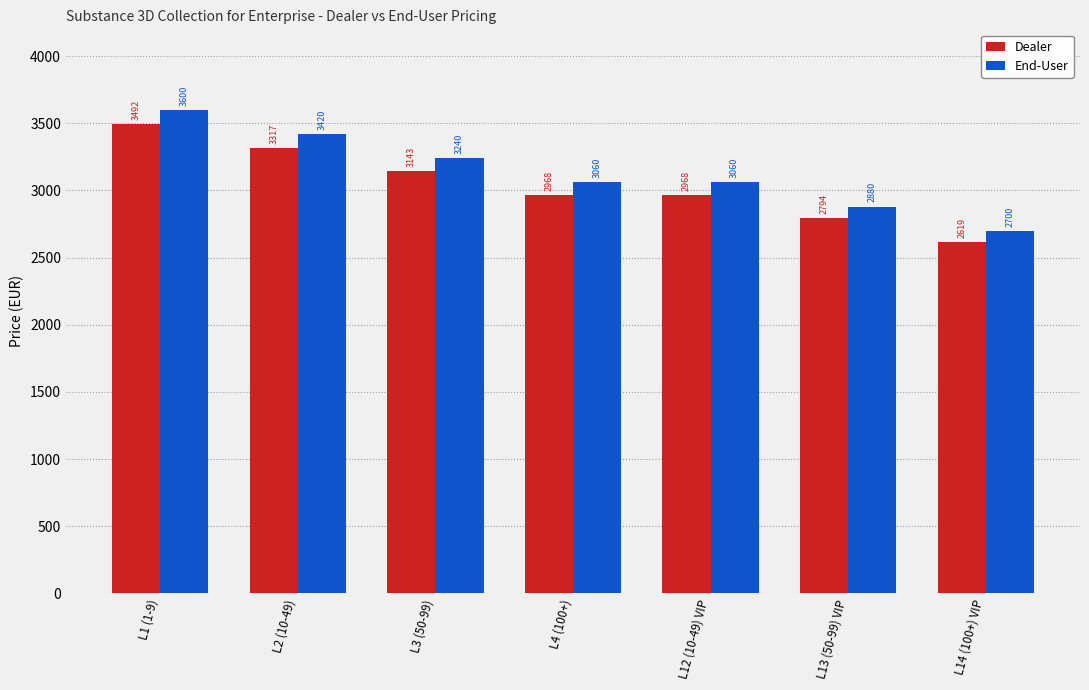

Does the chart contain stacked bars?

No